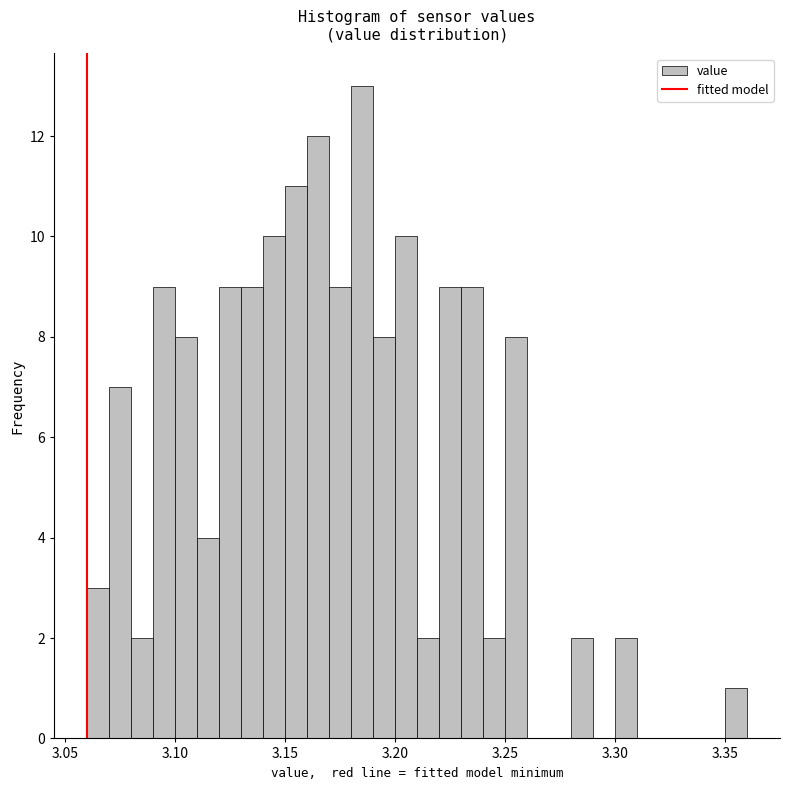

Around what value on the x-axis is the tallest bar? Give the approximate position of its centre, as read against the axis.

3.185